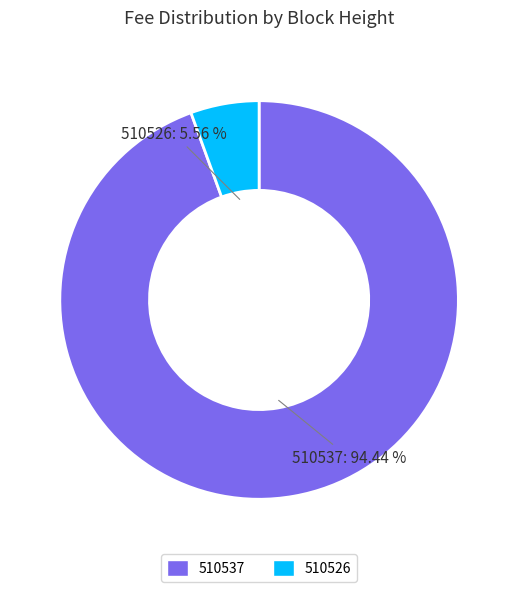

What is the largest slice in the pie chart?

510537